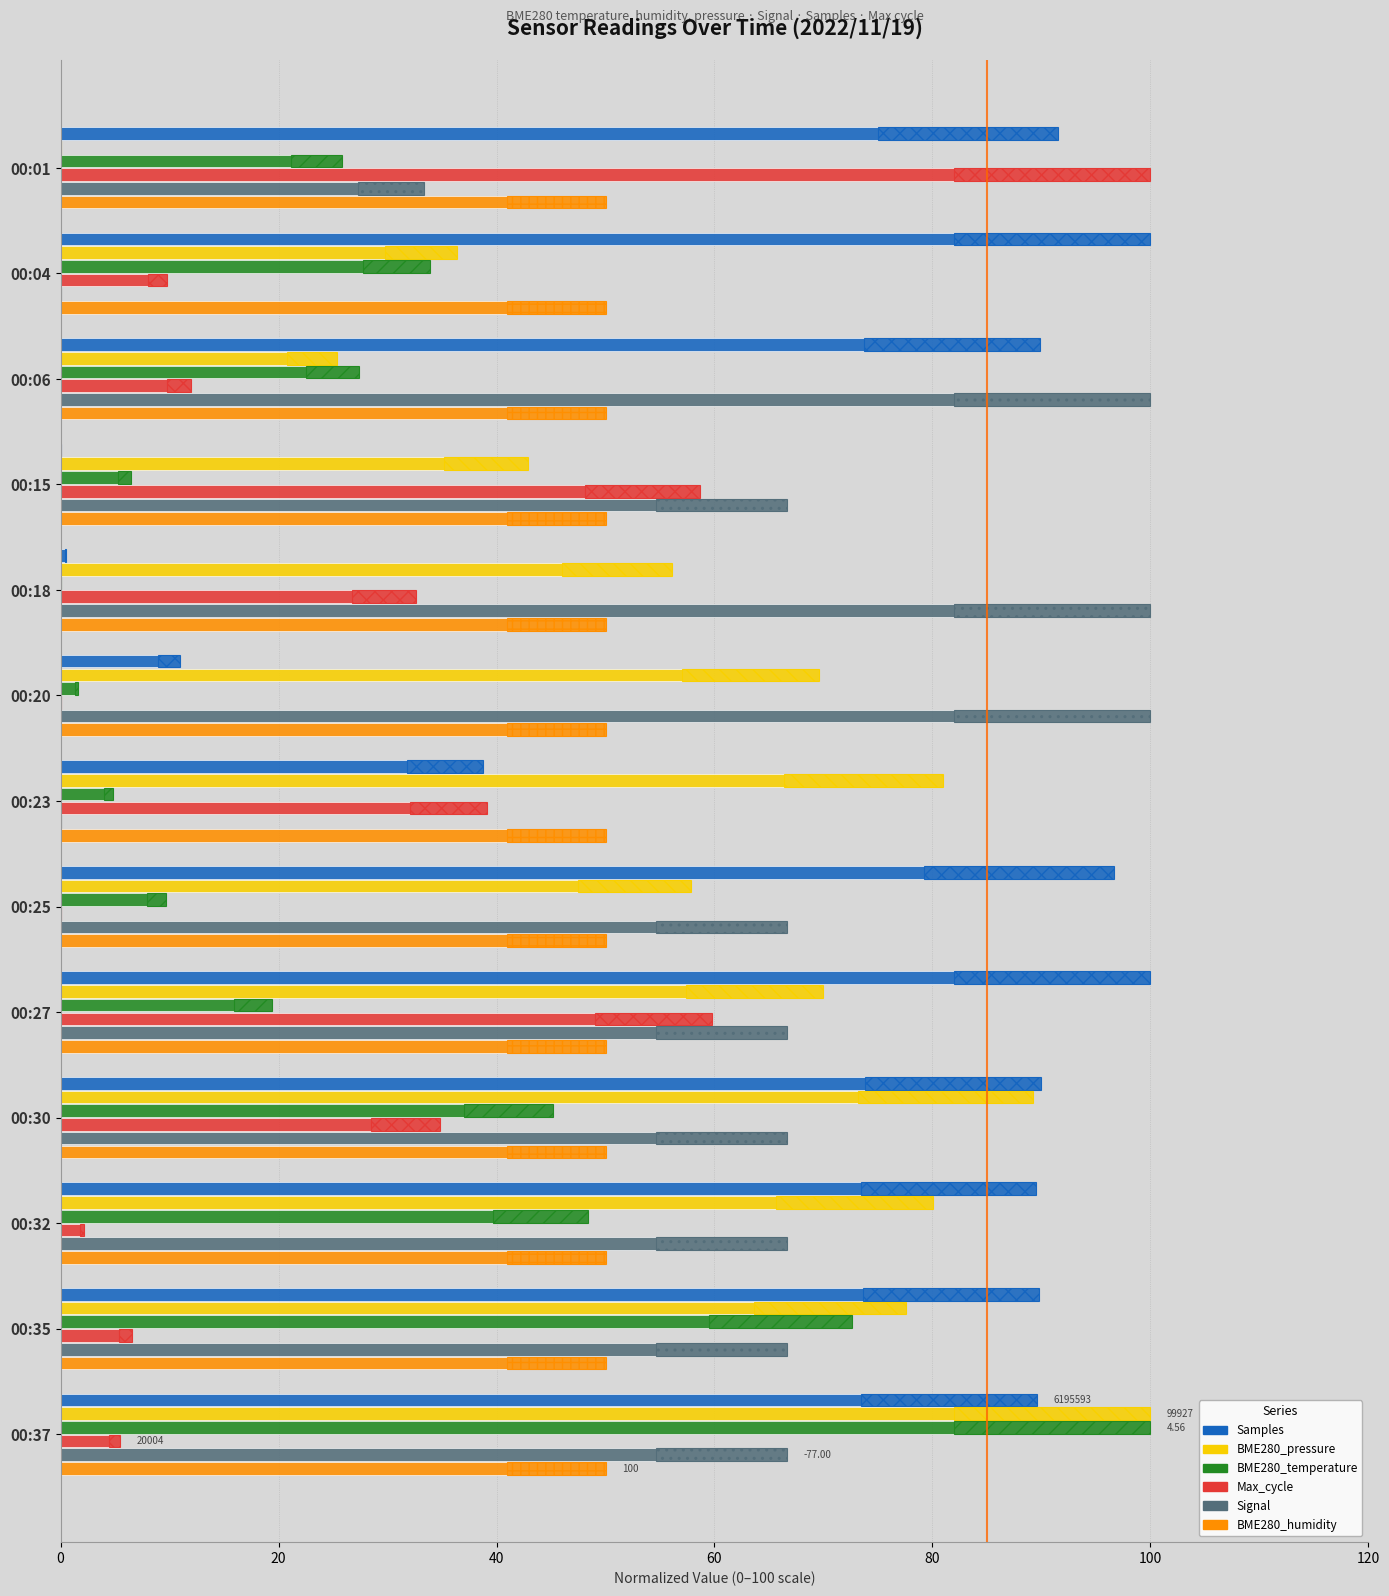

What is the maximum value shown in the chart?

100.0